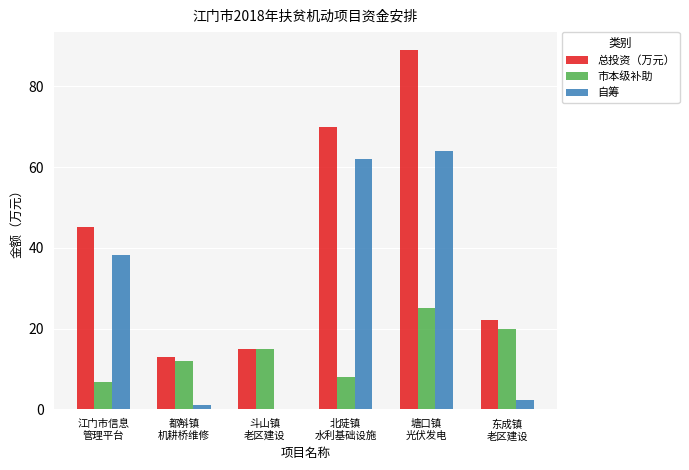

How many values in the 总投资（万元） series exceed 45?

3